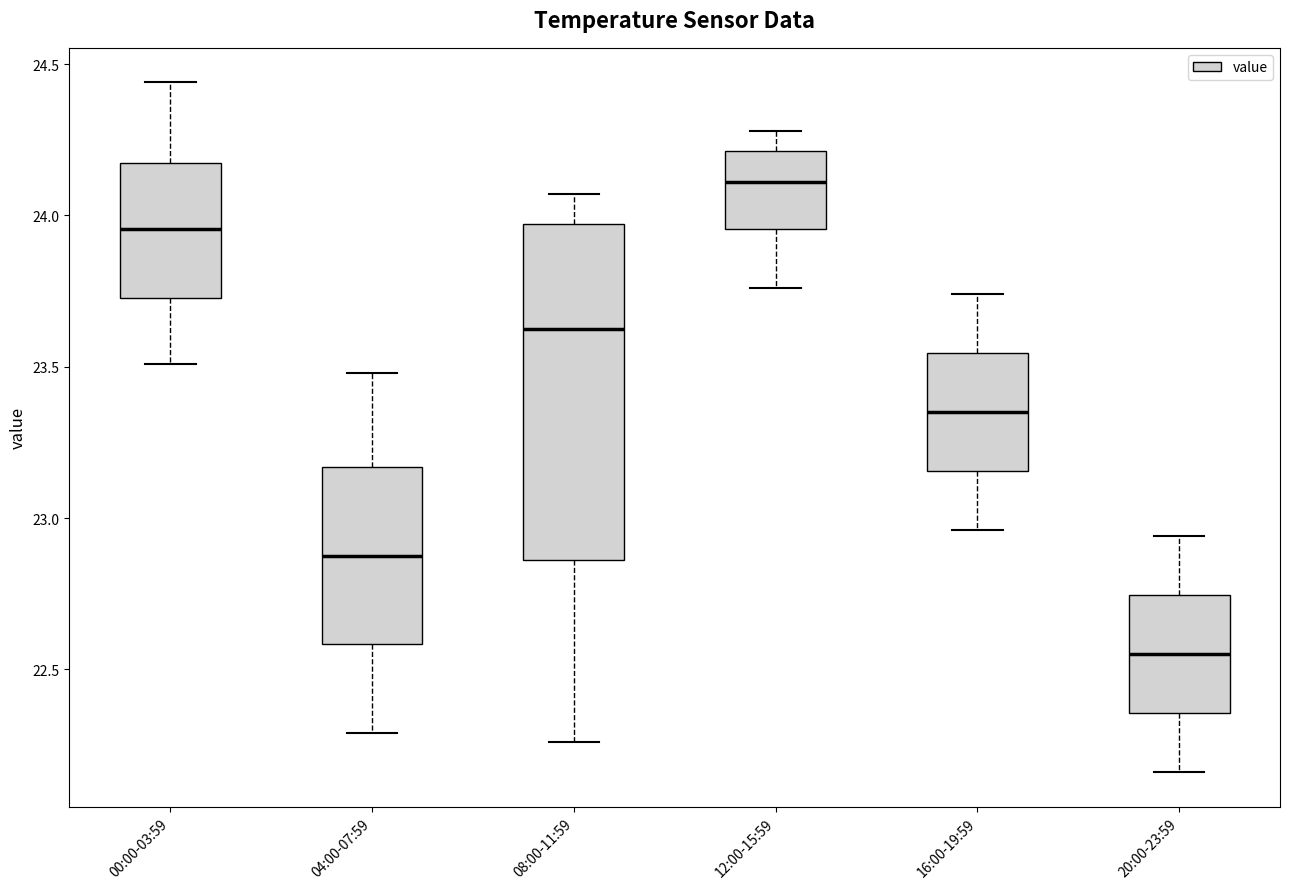

Where does the upper whisker of the box for 20:00-23:59 end on the y-axis? The values are not printed on the chart, so give them approximately, as read against the axis.

22.95